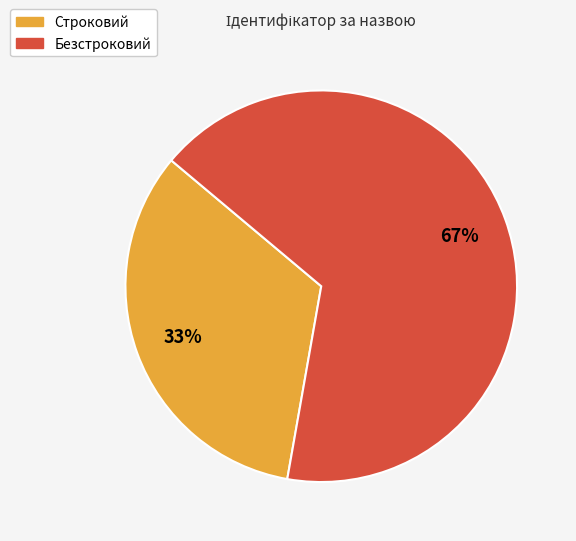

To the nearest percent, what is the combined percentage of Безстроковий and Строковий?

100%